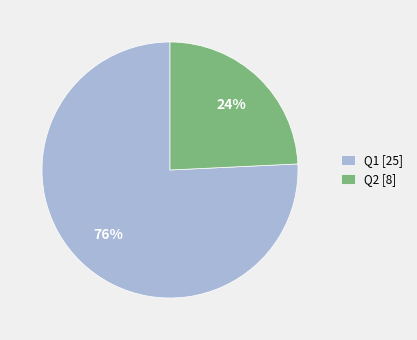

To the nearest percent, what is the average slice percentage?

50%